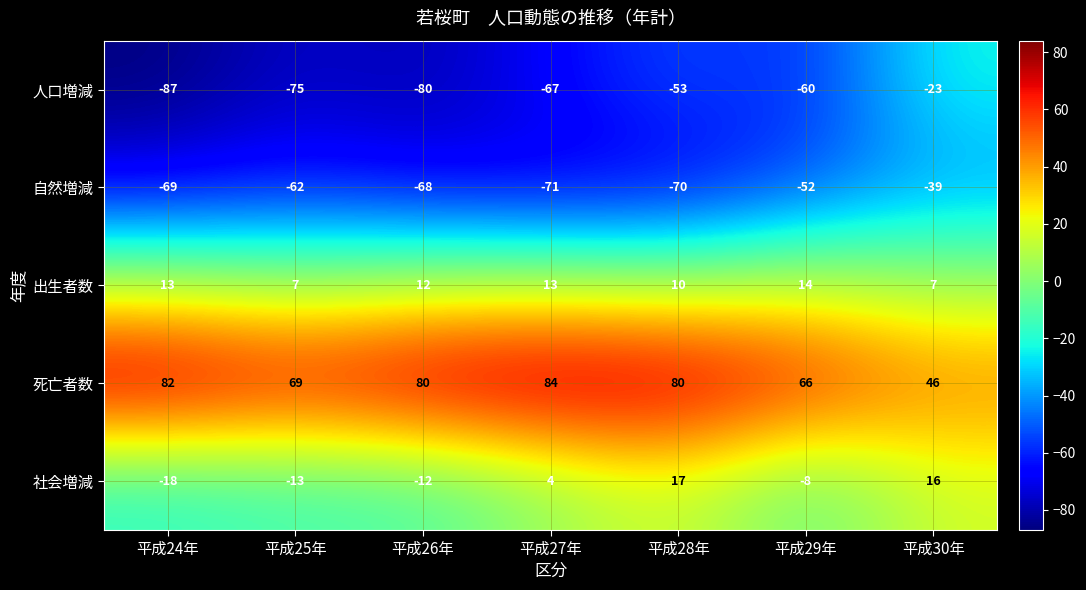

What is the maximum value shown in the chart?

84